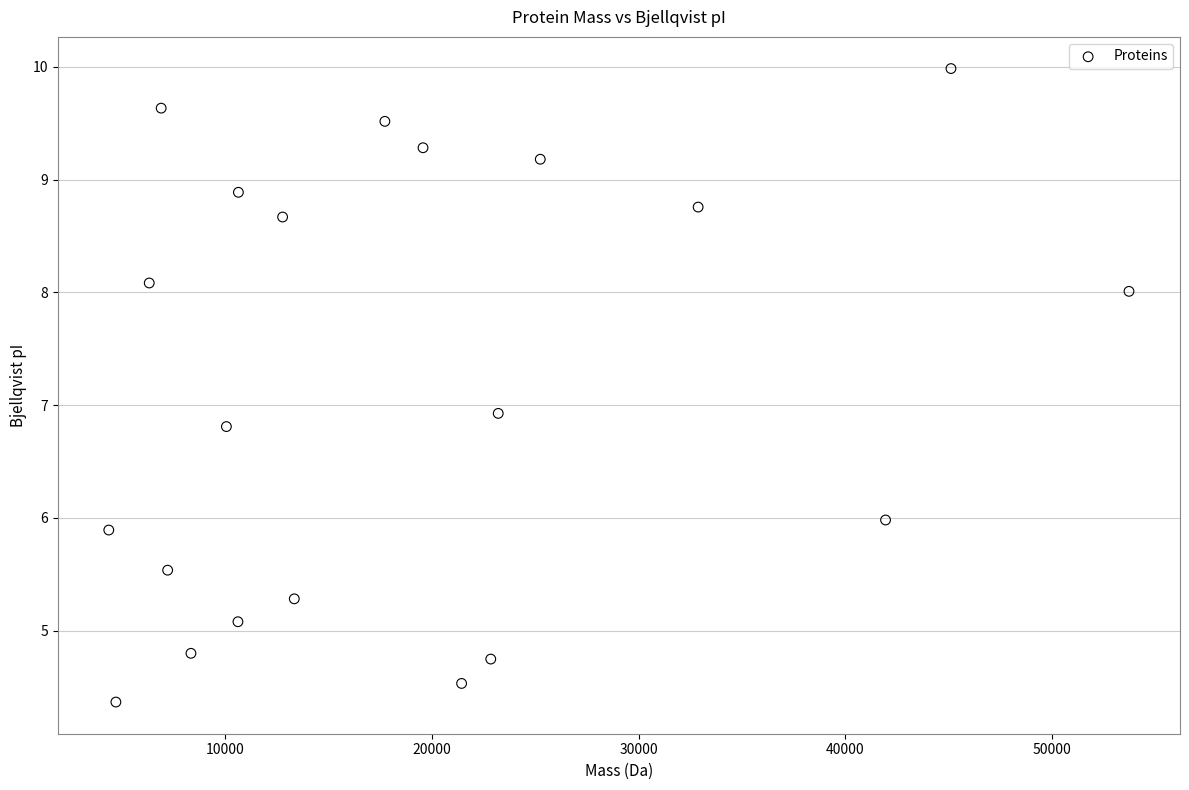

What is the range of Y values (max minus min)?

5.6